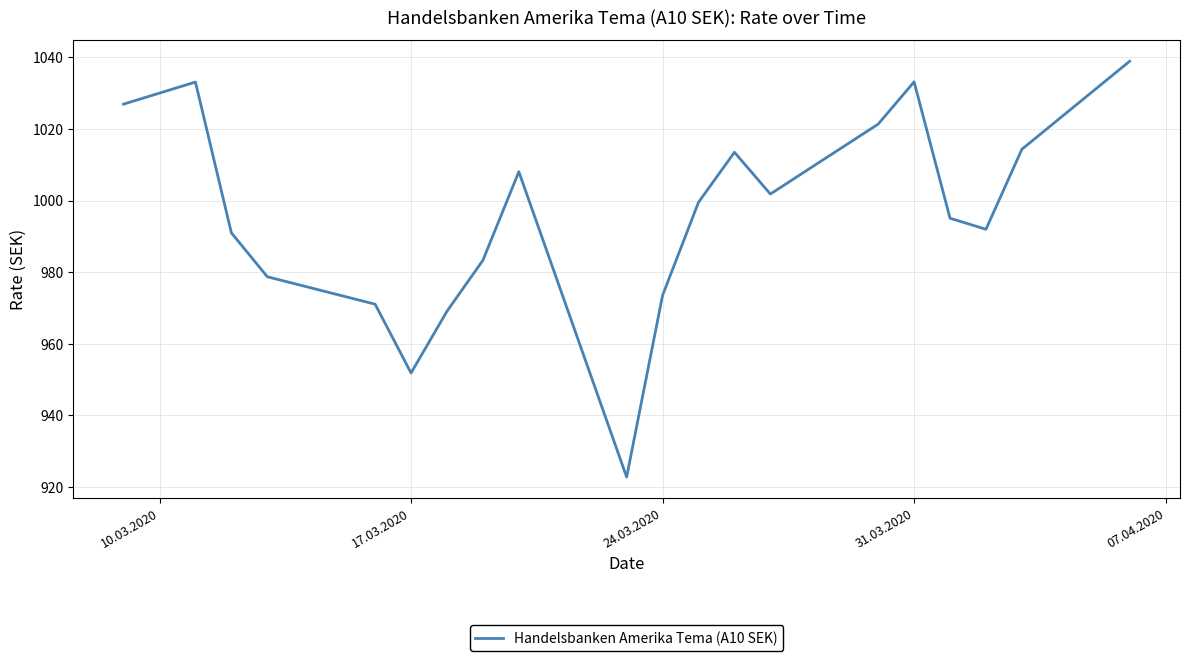

What is the difference between the maximum and minimum values?

116.2